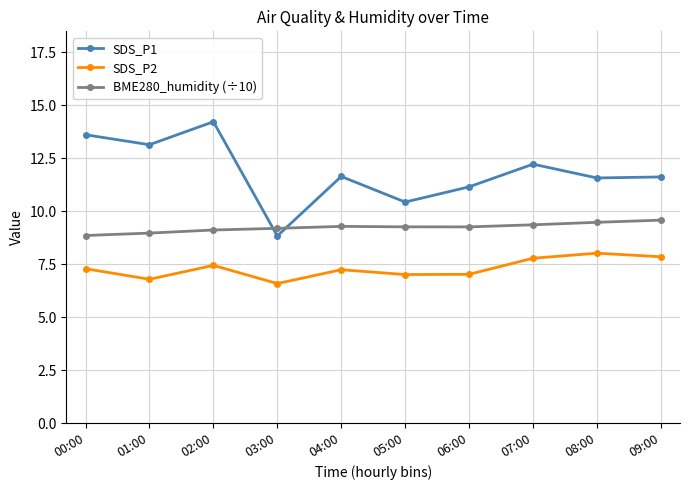

Which label corresponds to the smallest value in the chart?

03:00